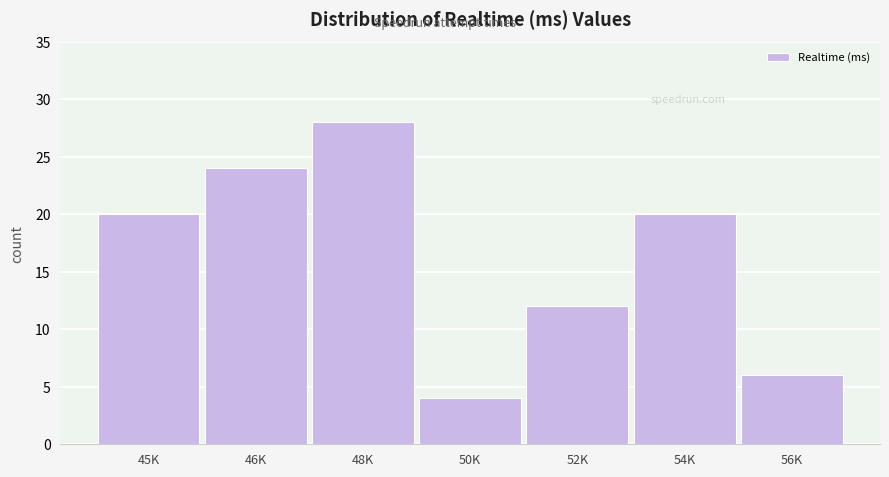

Reading left to right, list all the values displayed in this chart.

20	24	28	4	12	20	6